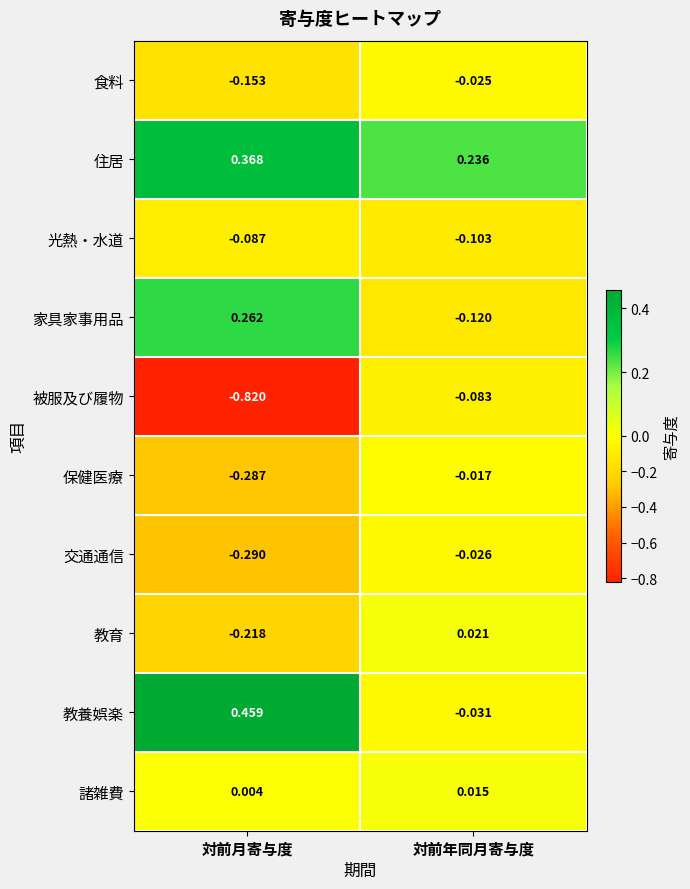

How many categories are shown in the chart?

2